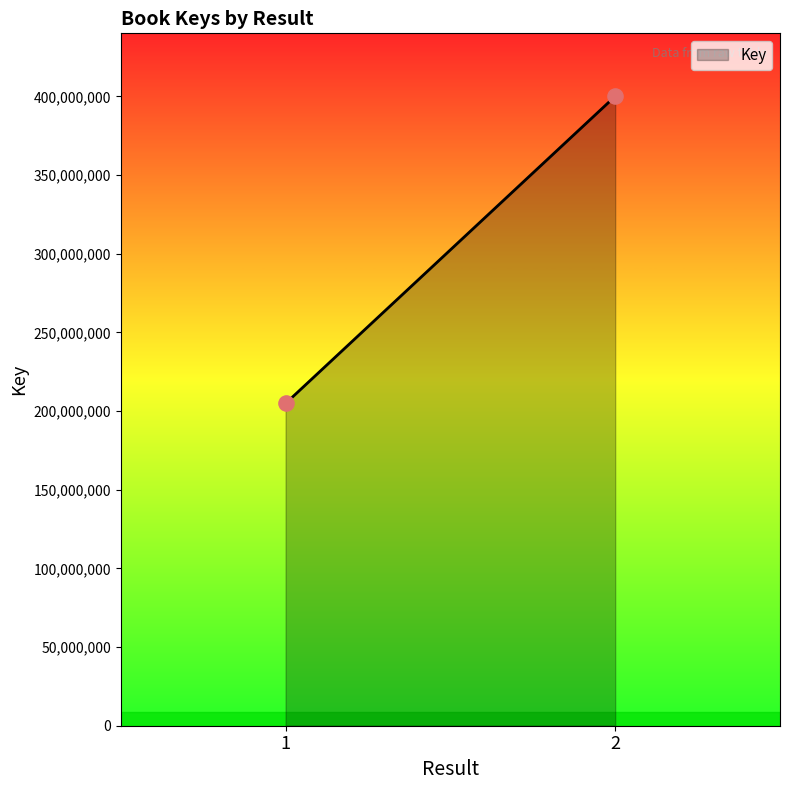

What is the range of Y values (max minus min)?

195244866